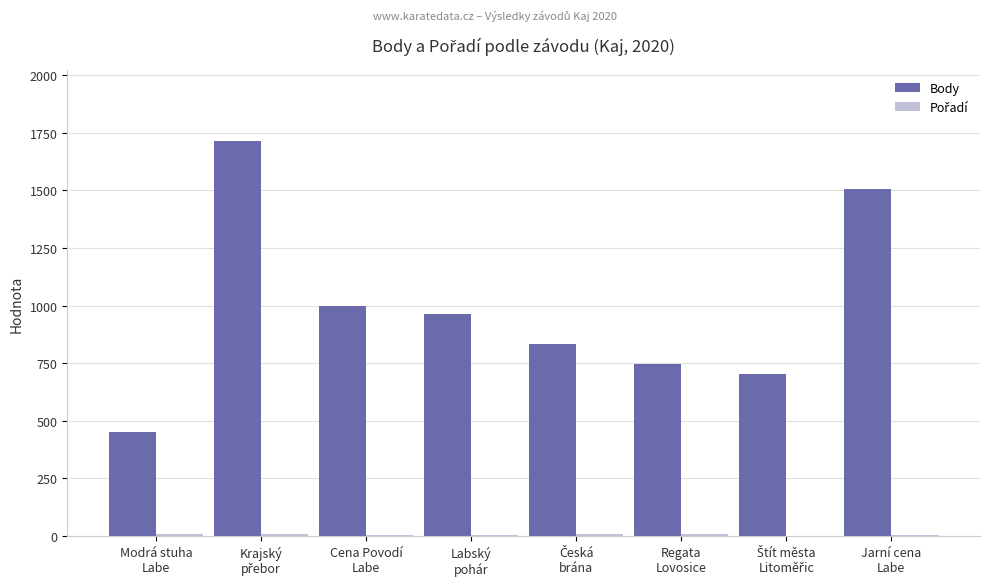

What is the greatest value displayed?

1713